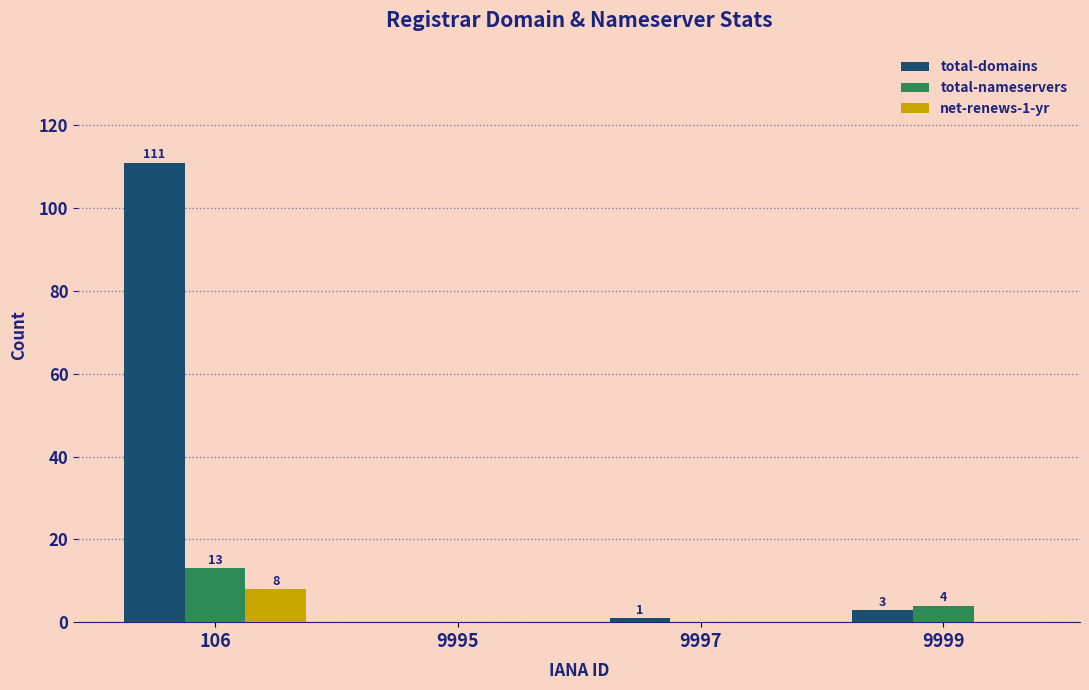

Which series changed the most between 106 and 9995?

total-domains